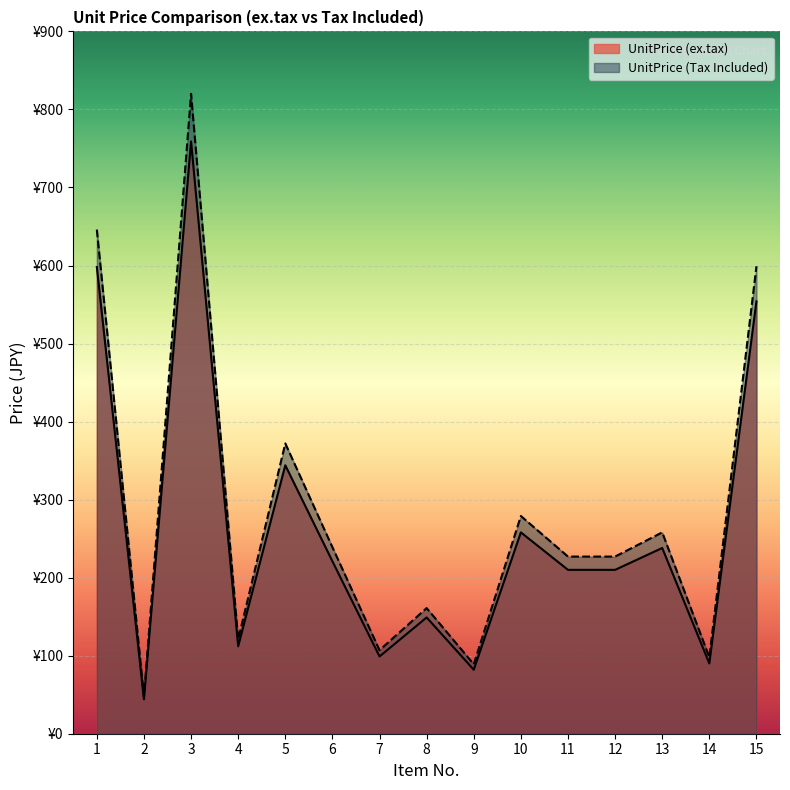

The UnitPrice (ex.tax) series shows 554 at 15. True or false?

True